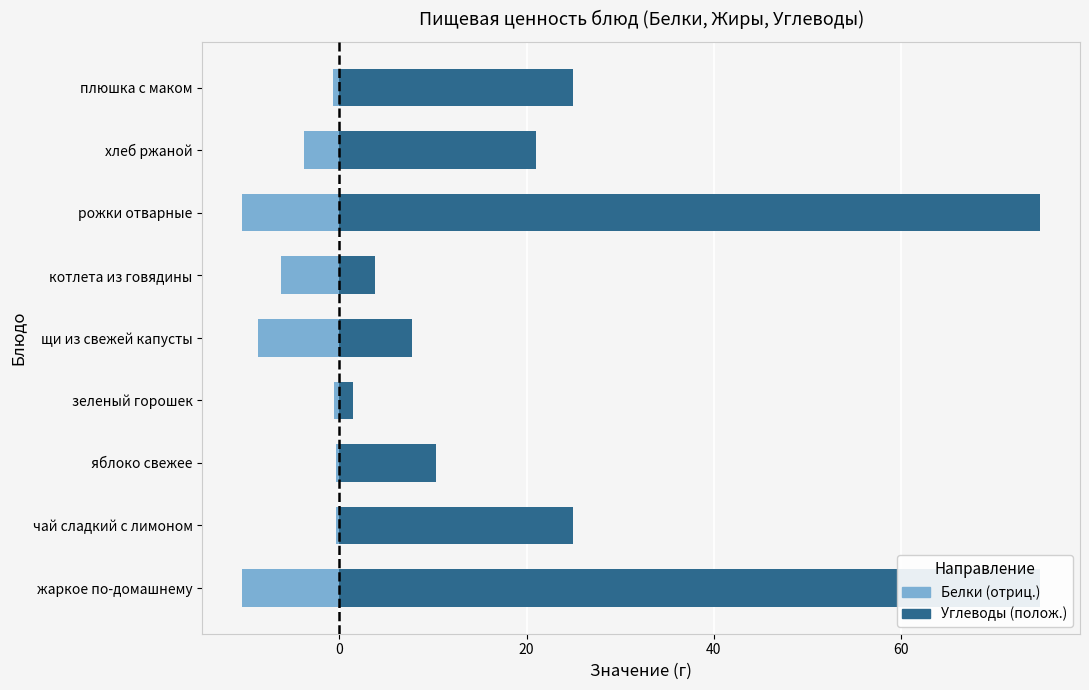

What is the minimum value shown in the chart?

-10.4